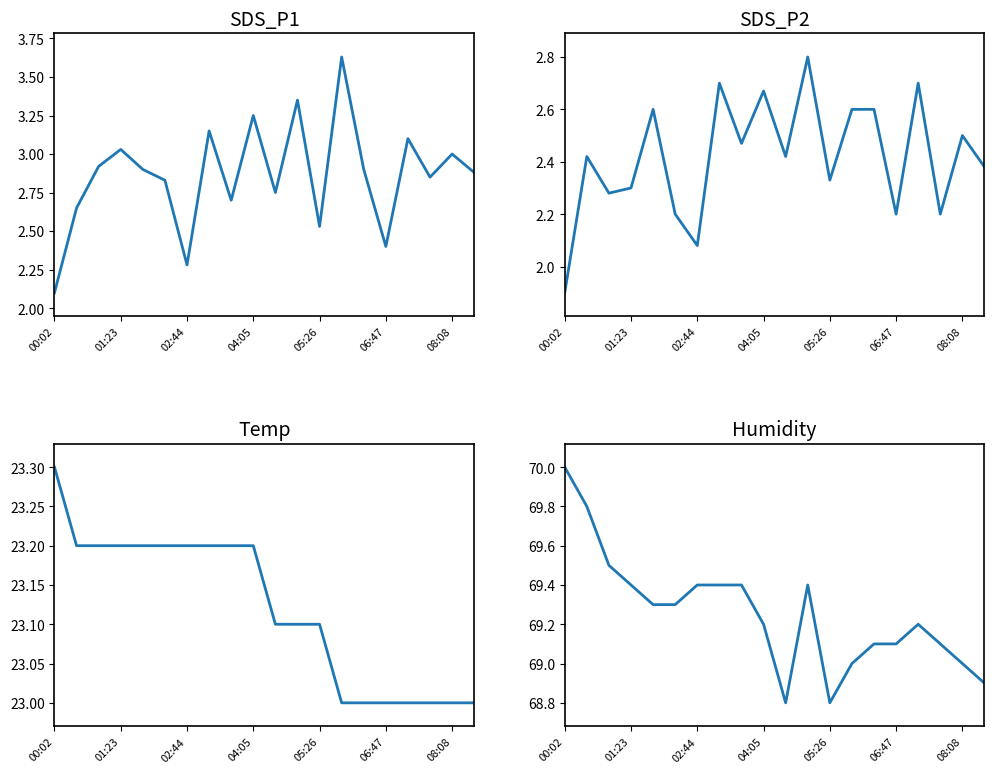

What position from the right is 00:02?

20